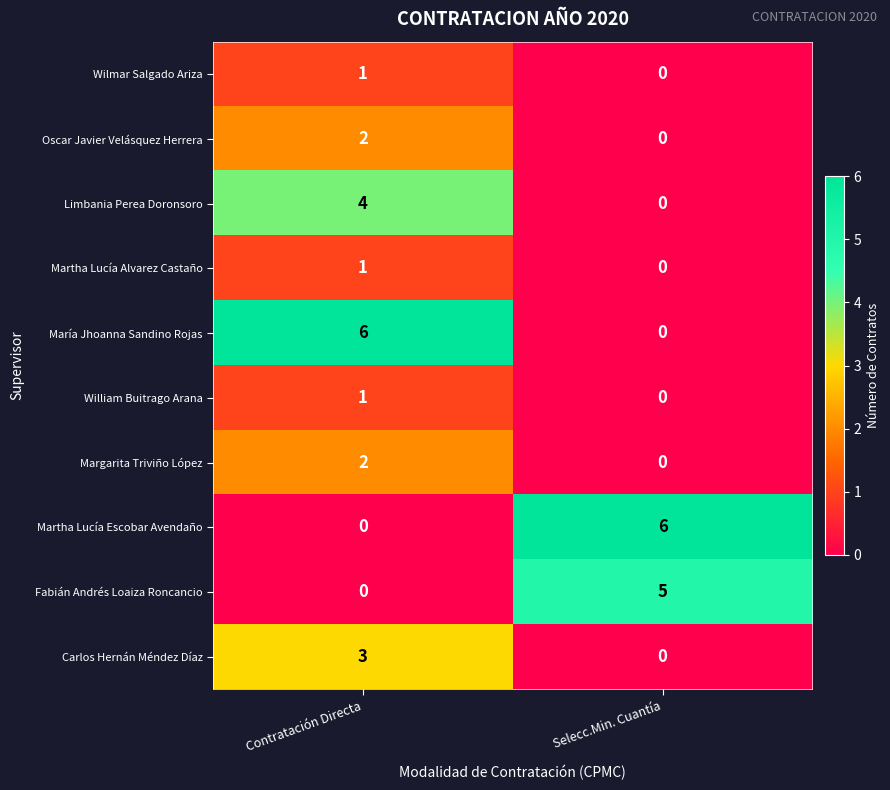

True or false: Oscar Javier Velásquez Herrera has a value of 1 at Selecc.Min. Cuantía.

False